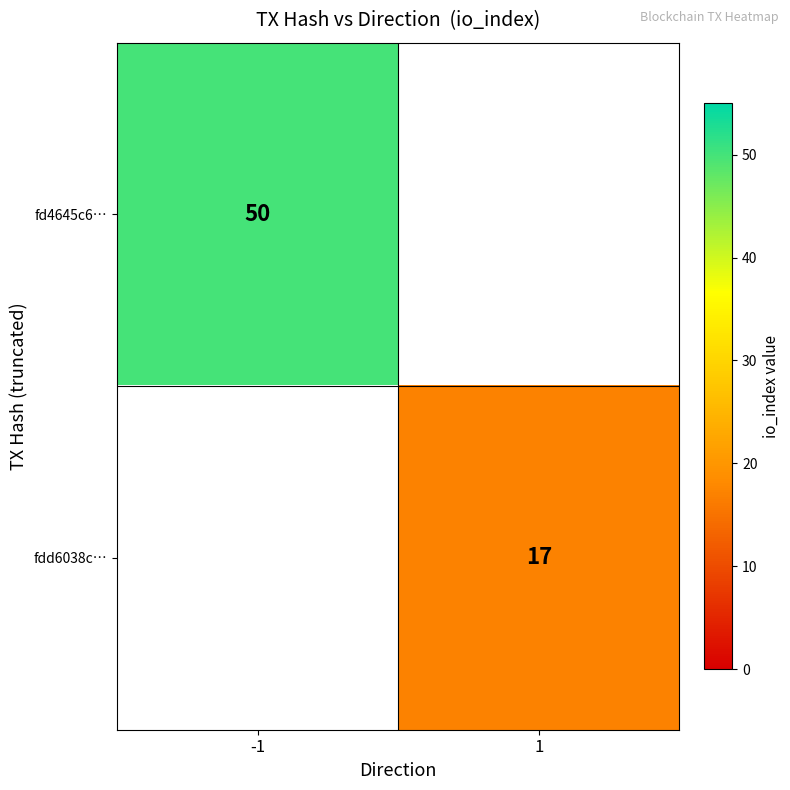

The fd4645c6… series shows 50 at -1. True or false?

True